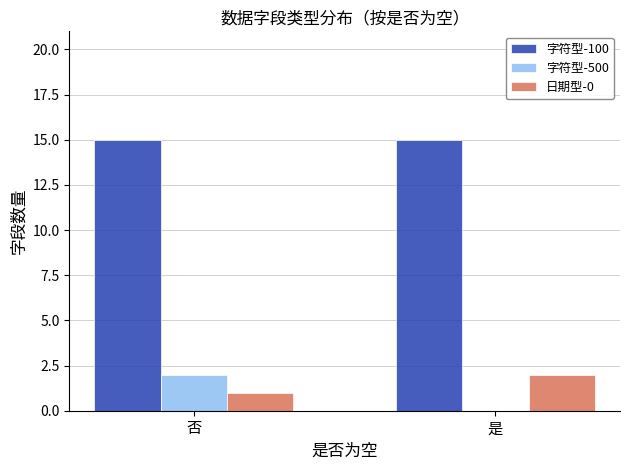

True or false: 日期型-0 has a value of 3 at 是.

False